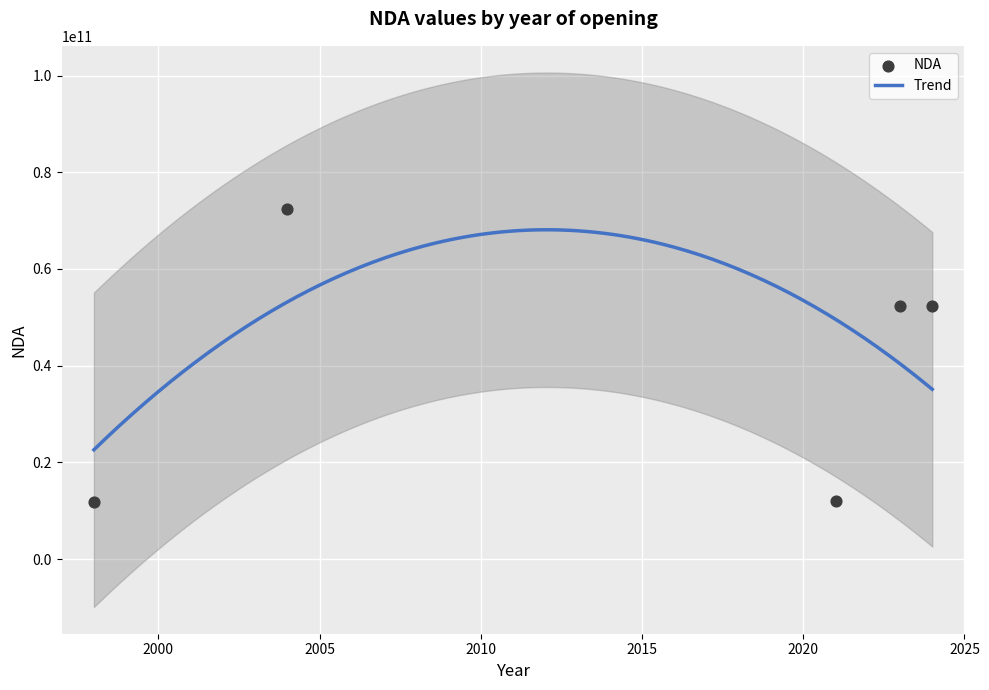

Approximately how many times larger is the value at 18/05/2021 compared to 13/09/2023?

0.2